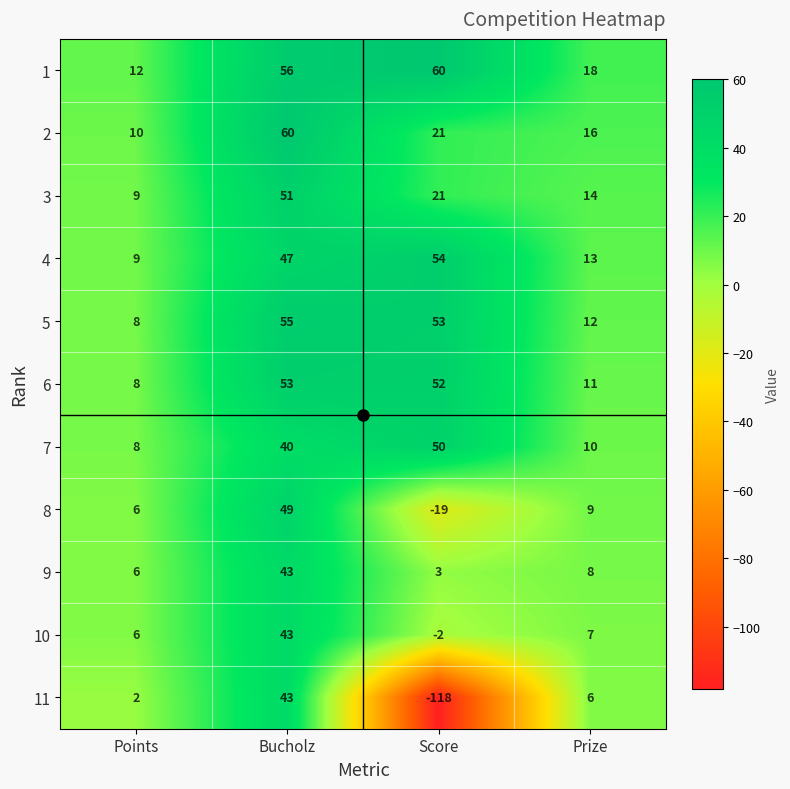

What is the greatest value displayed?

60